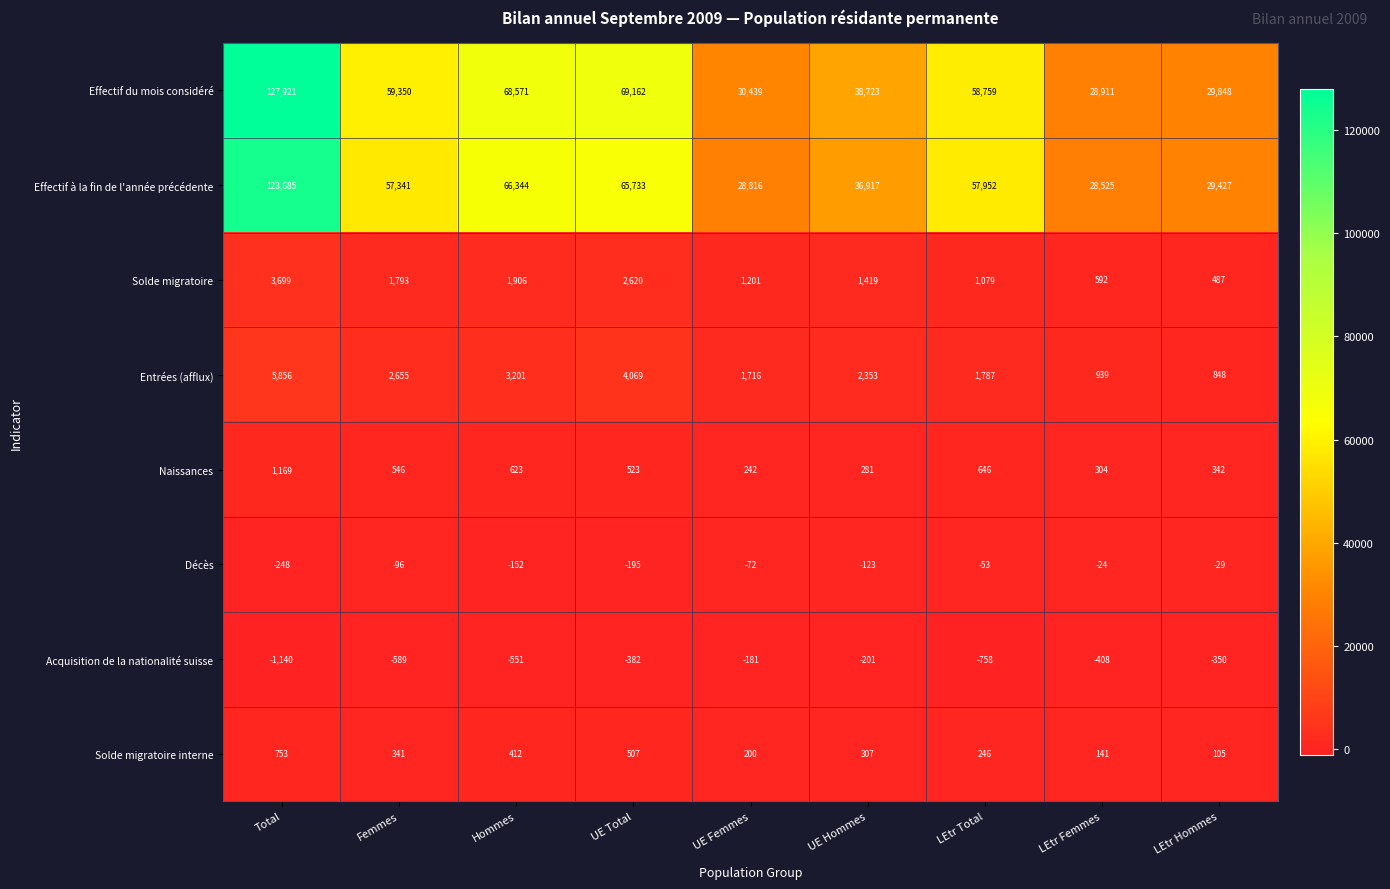

Between Hommes and LEtr Hommes, which series saw the biggest shift?

Effectif du mois considéré